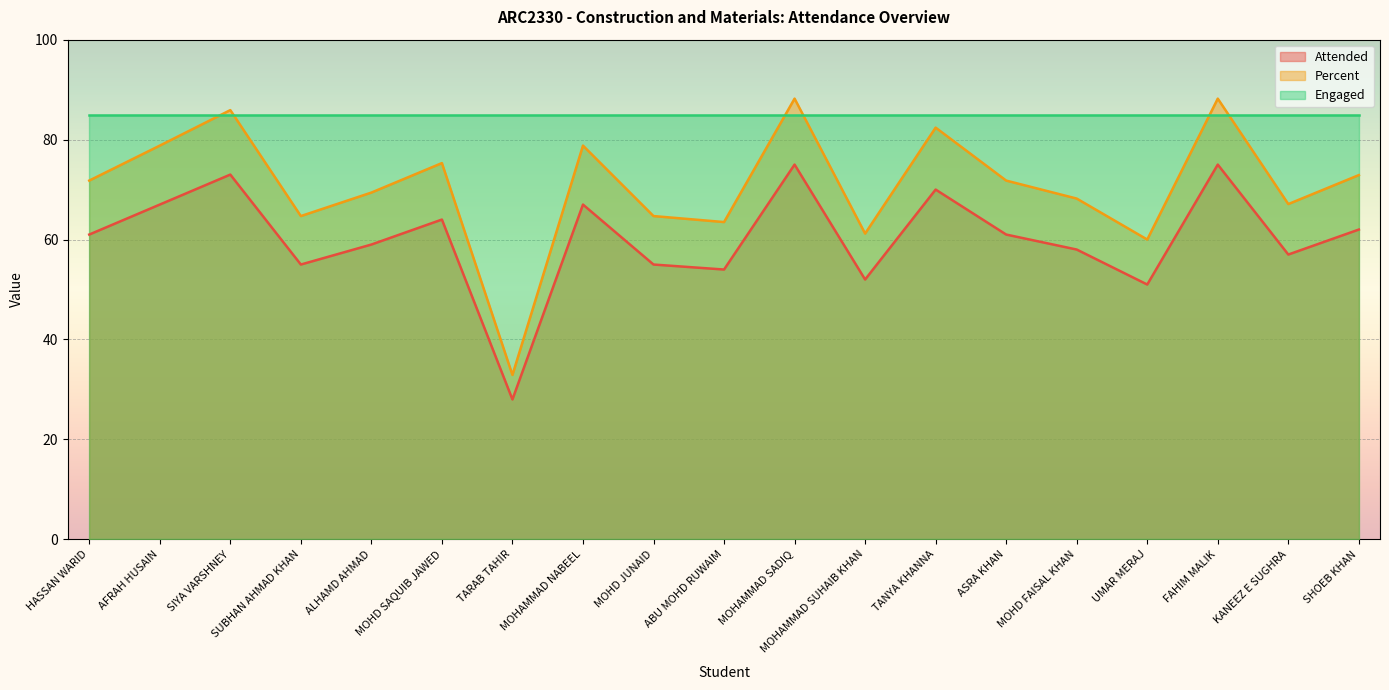

What is the label of the 7th point from the right?

TANYA KHANNA